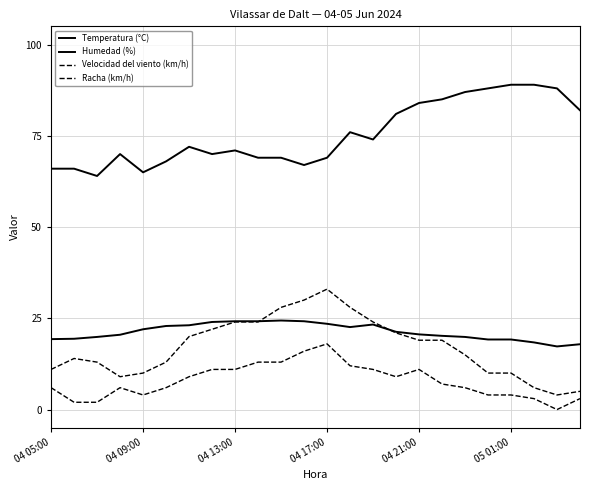

Does the chart display data point markers on the line(s)?

No